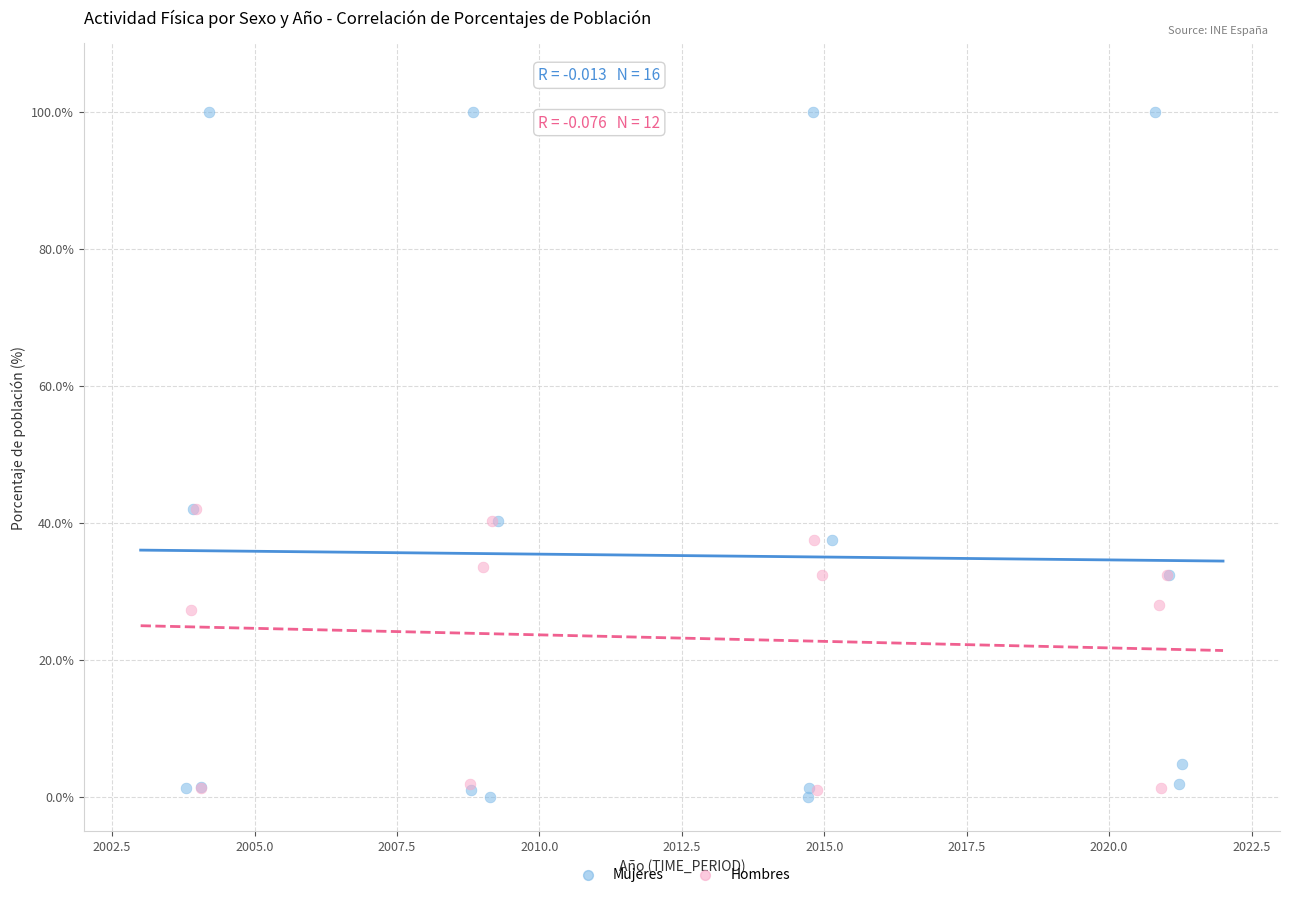

Which series has the widest spread of Y values?

Mujeres